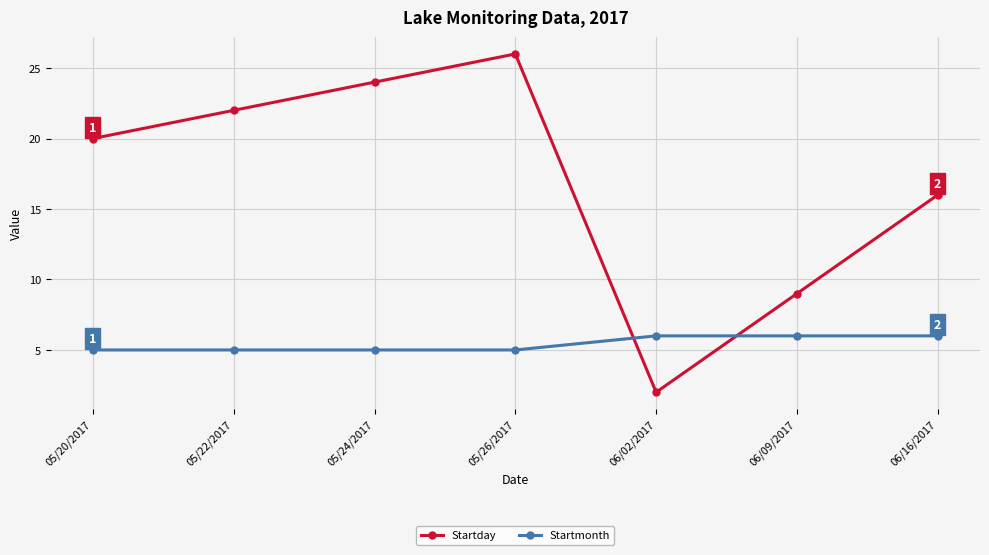

What is the value of the Startmonth point at the 1st from the left?

5